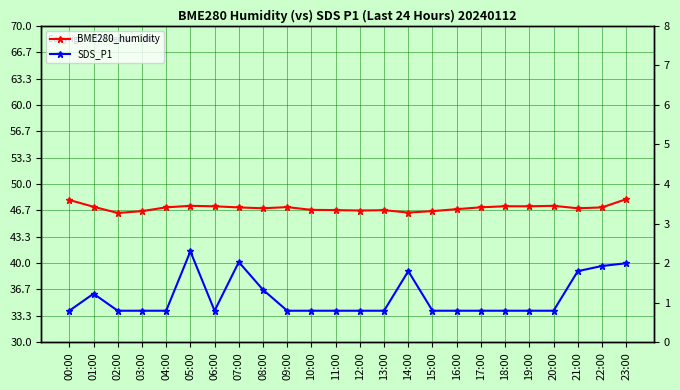

Rank the series by their average value, from lowest to highest.

SDS_P1, BME280_humidity